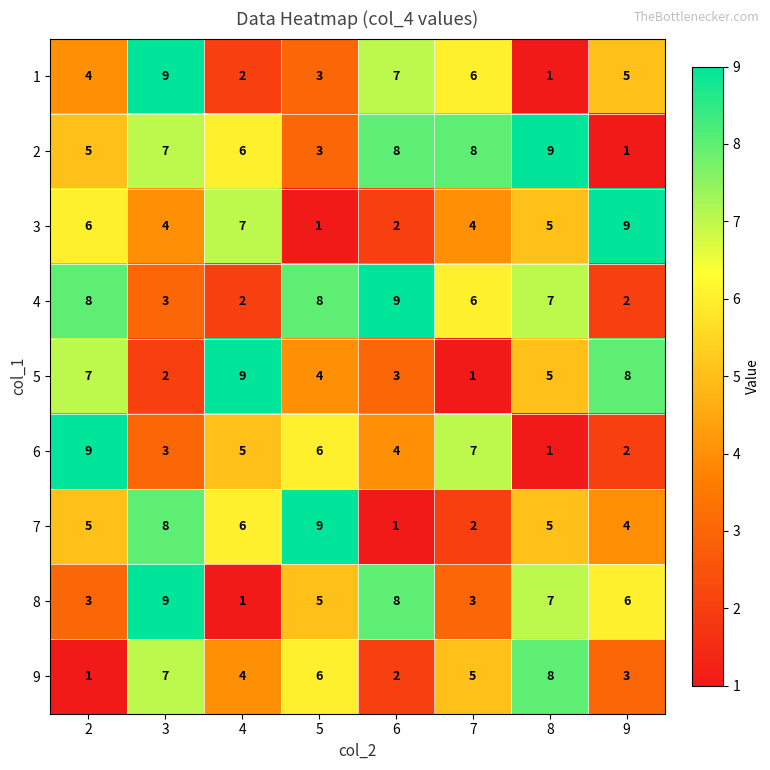

What is the spread (max minus min) of values at 8?

8